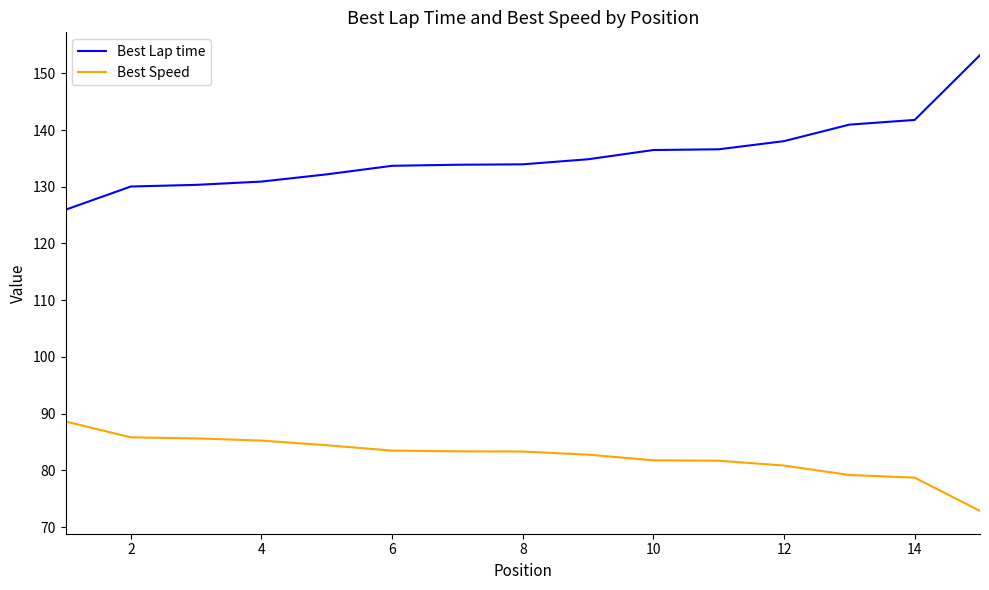

True or false: Best Speed and Best Lap time intersect in this chart.

False